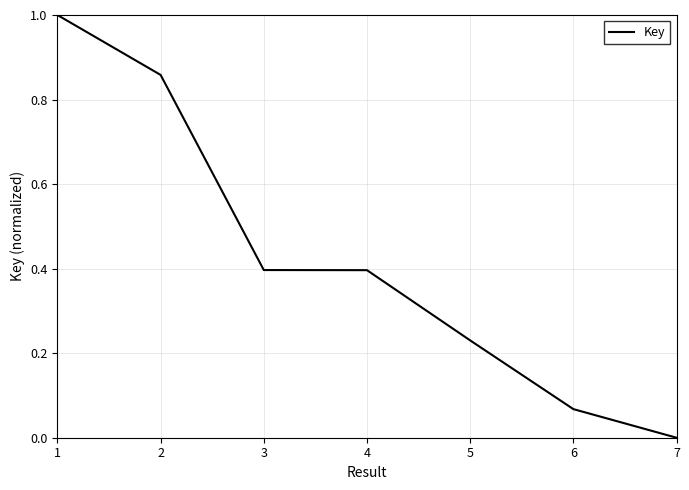

What is the maximum value shown in the chart?

1.0